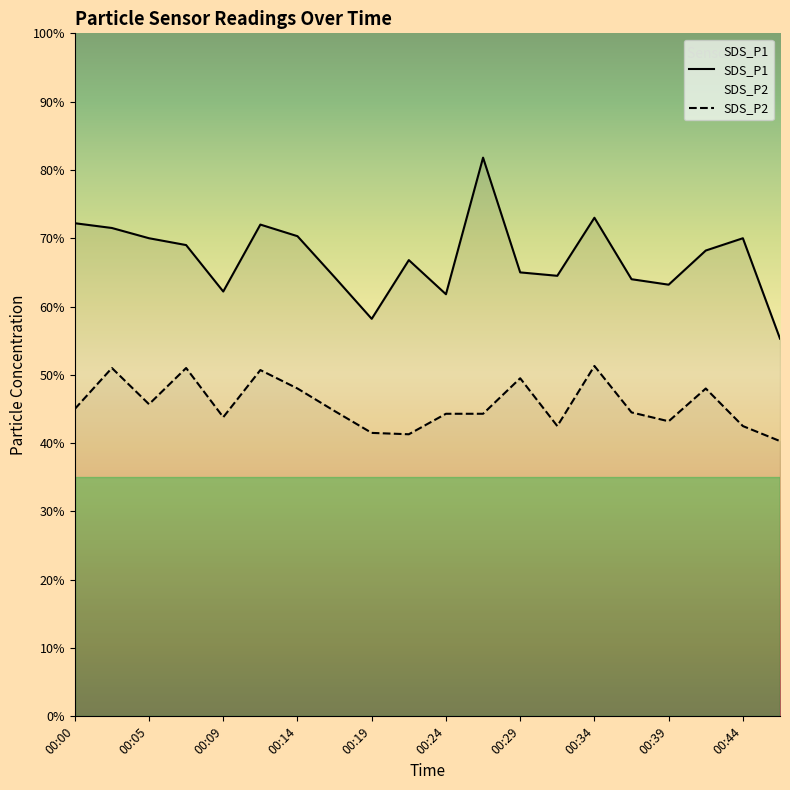

Reading right to left, extract all data points from this chart.

SDS_P1: 5.5	7.0	6.8	6.3	6.4	7.3	6.5	6.5	8.2	6.2	6.7	5.8	6.4	7.0	7.2	6.2	6.9	7.0	7.2	7.2
SDS_P2: 4.0	4.2	4.8	4.3	4.5	5.1	4.2	5.0	4.4	4.4	4.1	4.2	4.5	4.8	5.1	4.4	5.1	4.6	5.1	4.5